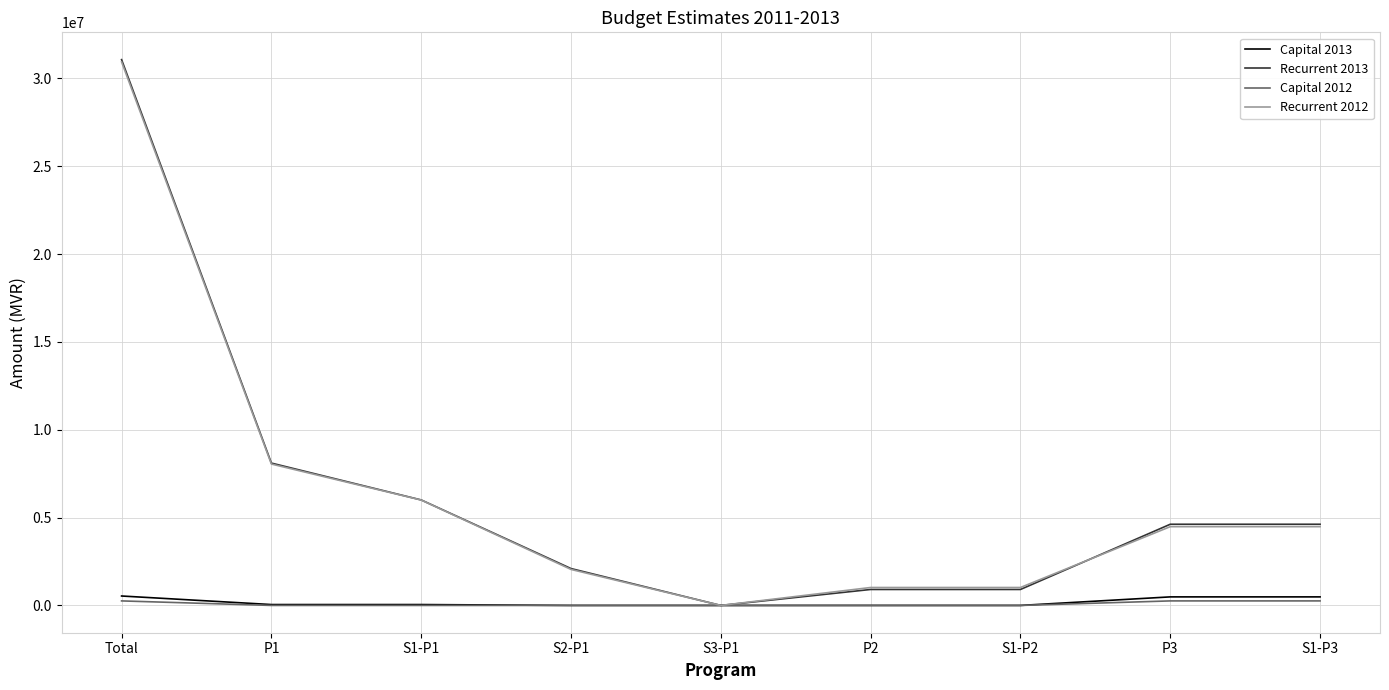

What are all the series names shown in the legend?

Capital 2013, Recurrent 2013, Capital 2012, Recurrent 2012